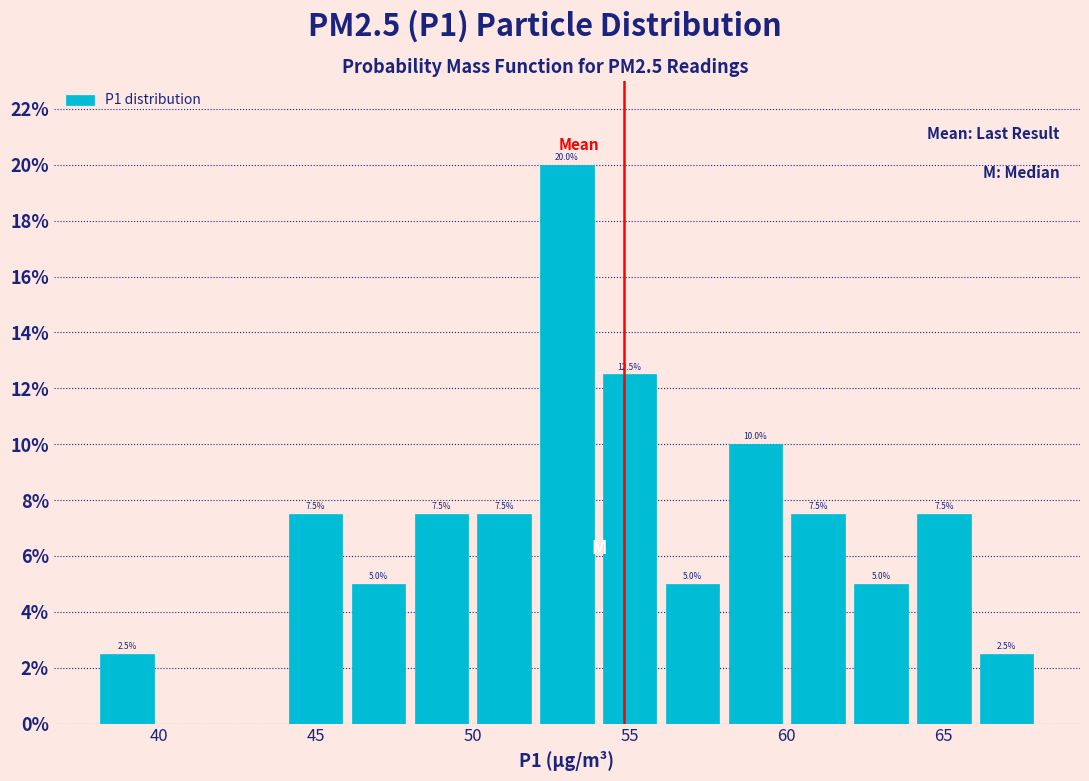

Which range on the x-axis has the tallest bar?

52 to 54